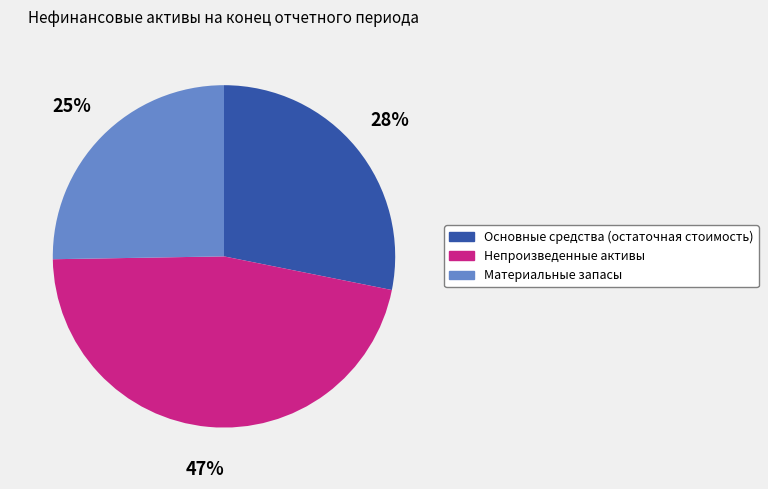

Is there any slice that represents more than half of the pie?

No